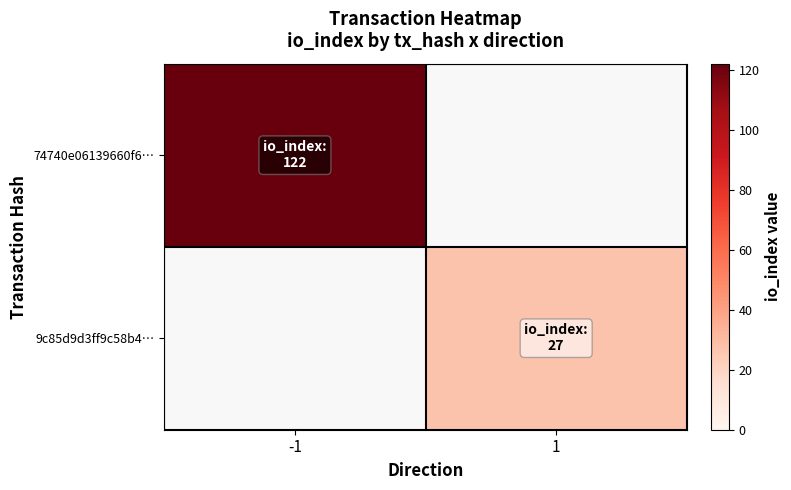

Read the 9c85d9d3ff9c58b4… value at 1.

27.0